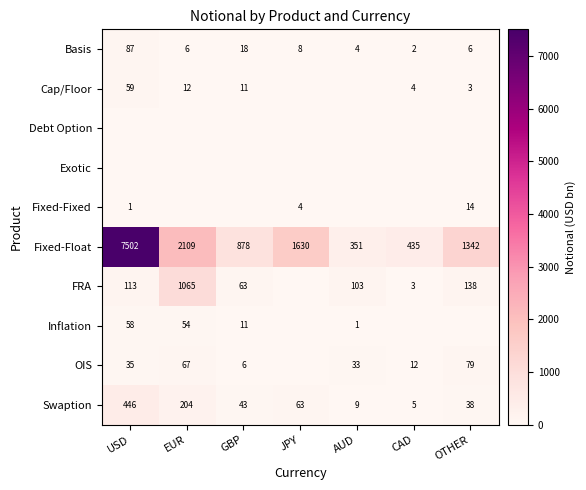

Which category has the highest value across all series?

USD